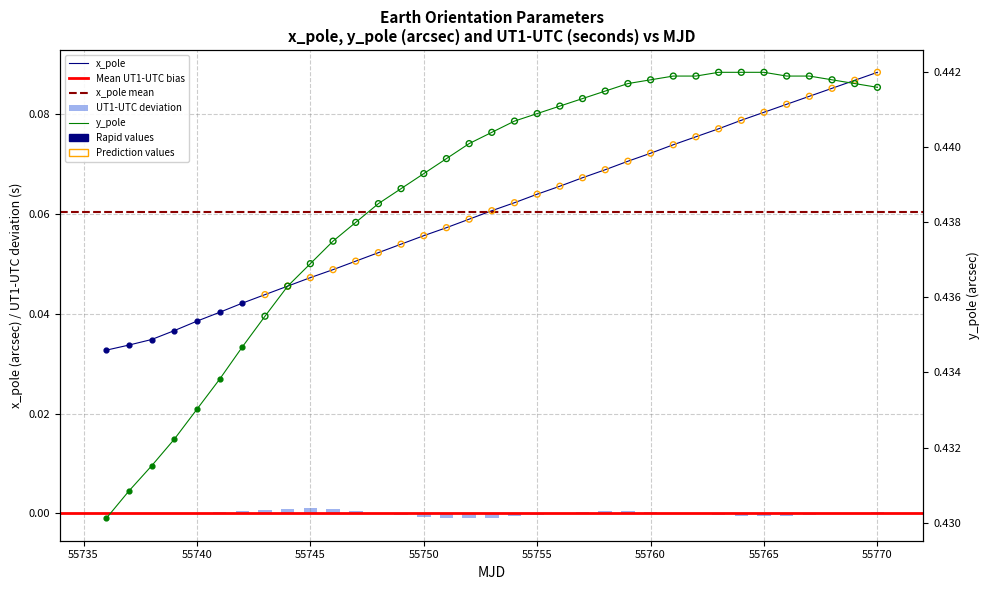

Which series reaches the maximum Y coordinate?

y_pole